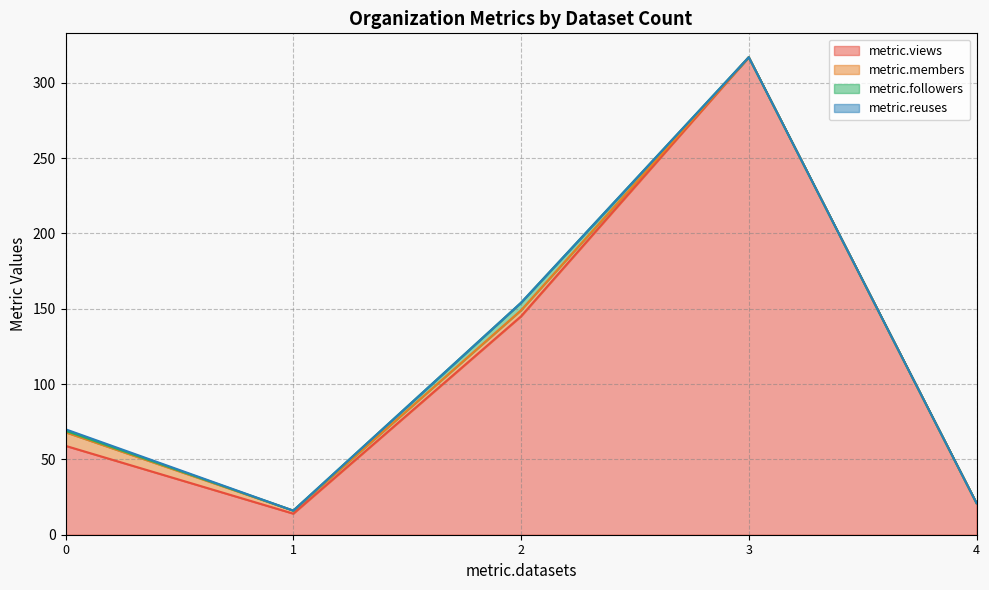

At which category is the sum across all series the highest?

3